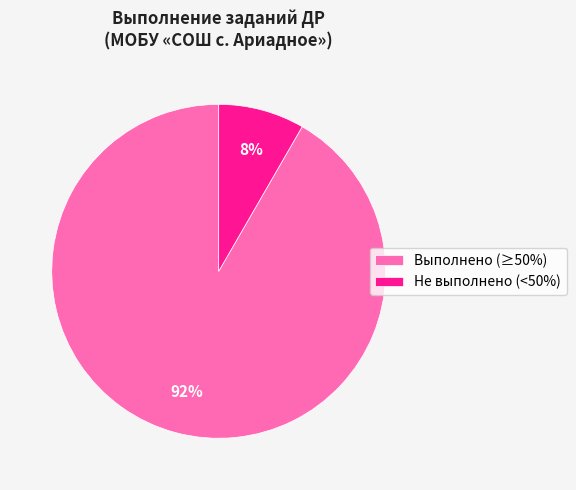

Combined, do Выполнено (≥50%) and Не выполнено (<50%) account for over 50%?

Yes